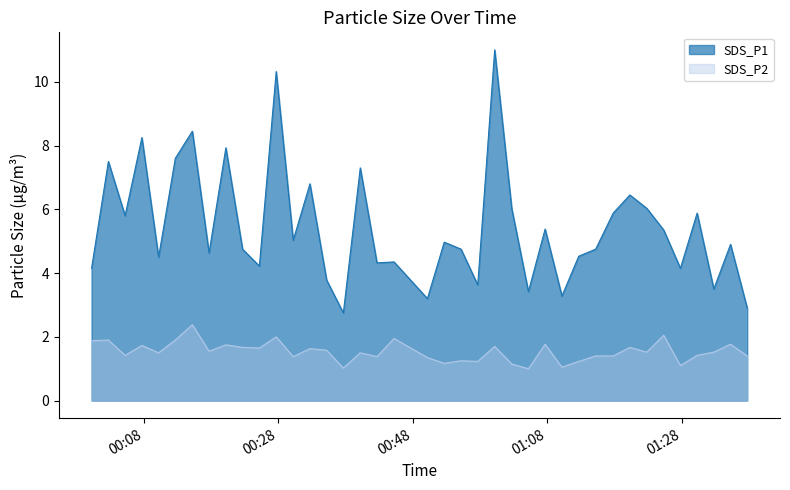

What is the difference between the maximum and minimum values in the SDS_P2 series?

1.4